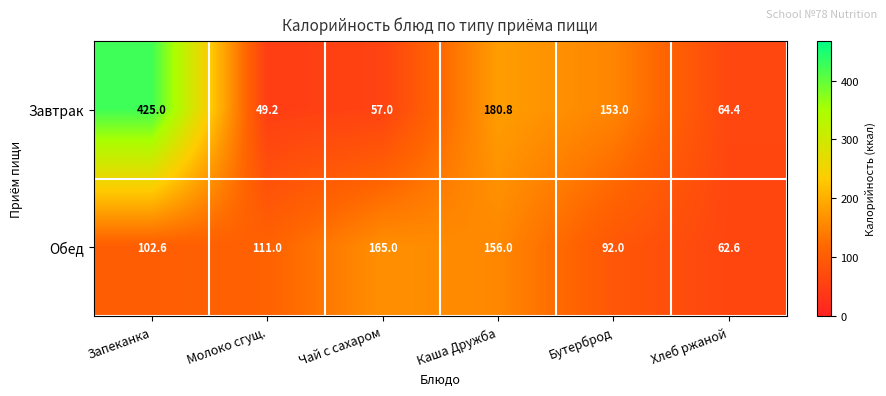

Which series has the widest spread of values?

Завтрак